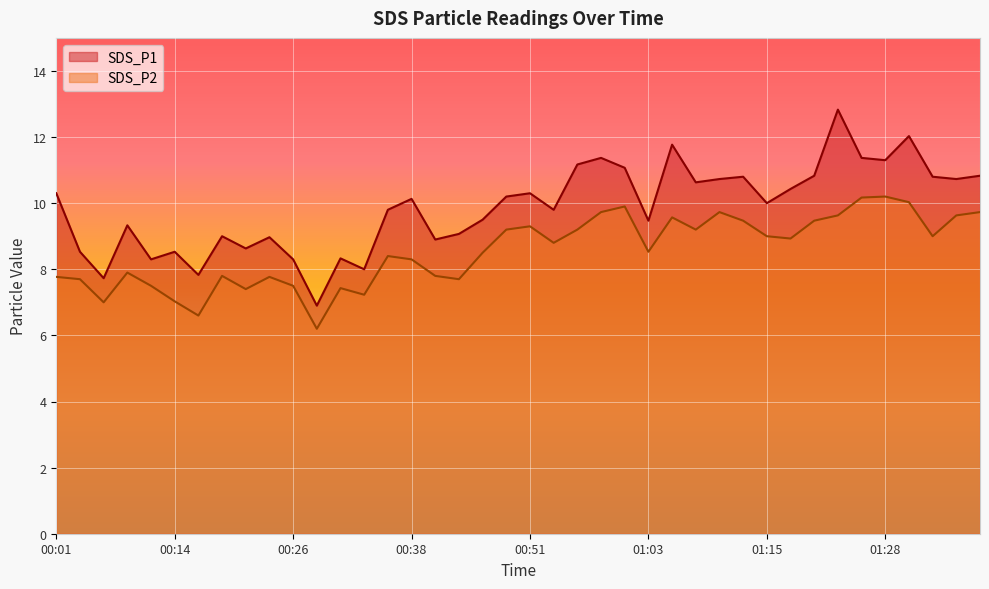

How many lines are shown in the chart?

2